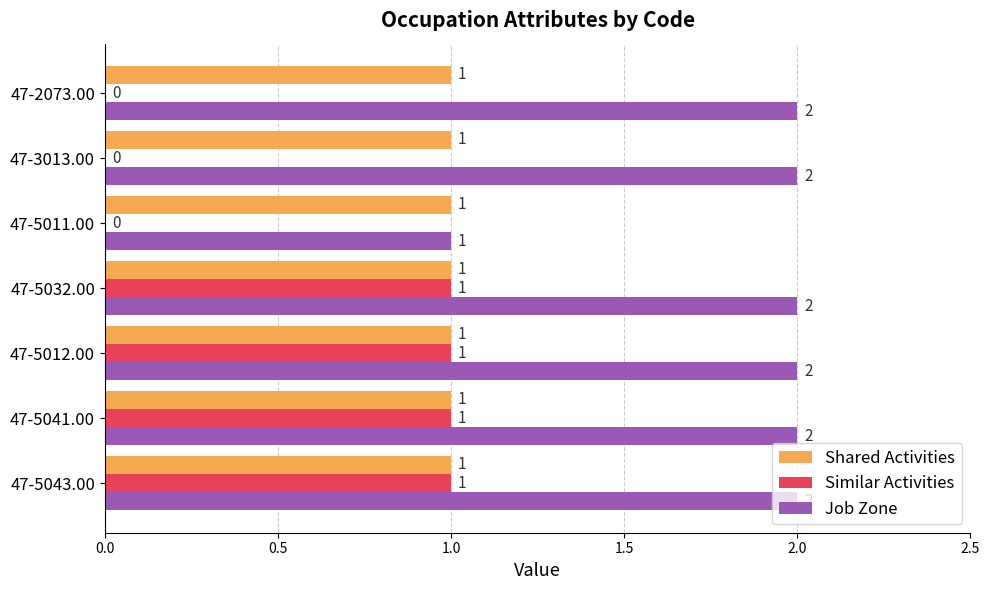

What is the sum of the Job Zone values at 47-5041.00 and 47-2073.00?

4